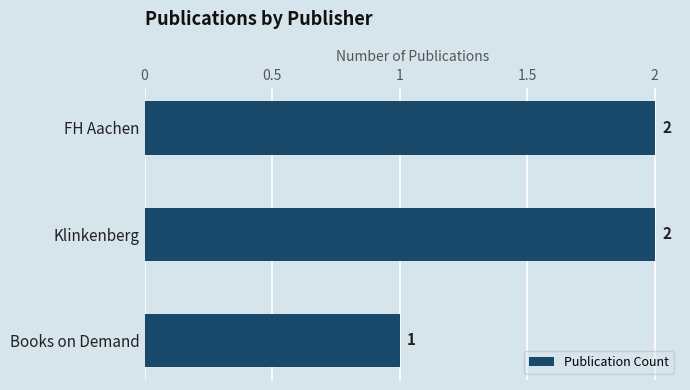

What is the difference between the maximum and minimum values?

1